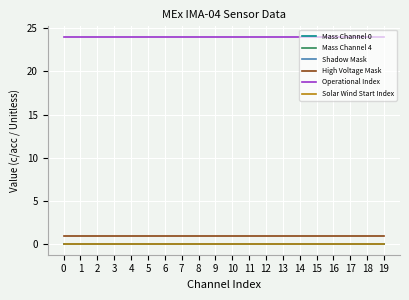

Rank the series at 10 from lowest to highest value.

Mass Channel 0, Mass Channel 4, Shadow Mask, Solar Wind Start Index, High Voltage Mask, Operational Index